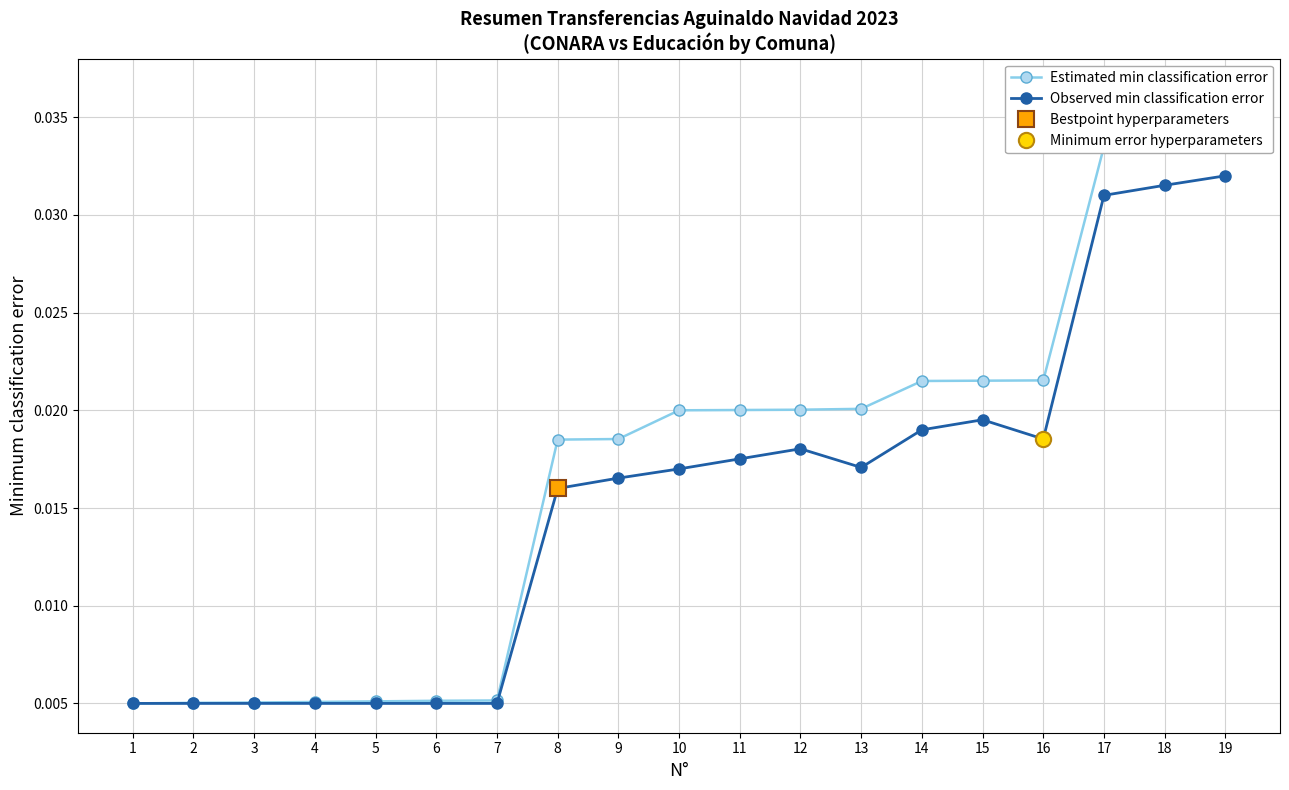

At how many categories does at least one series exceed 0?

19